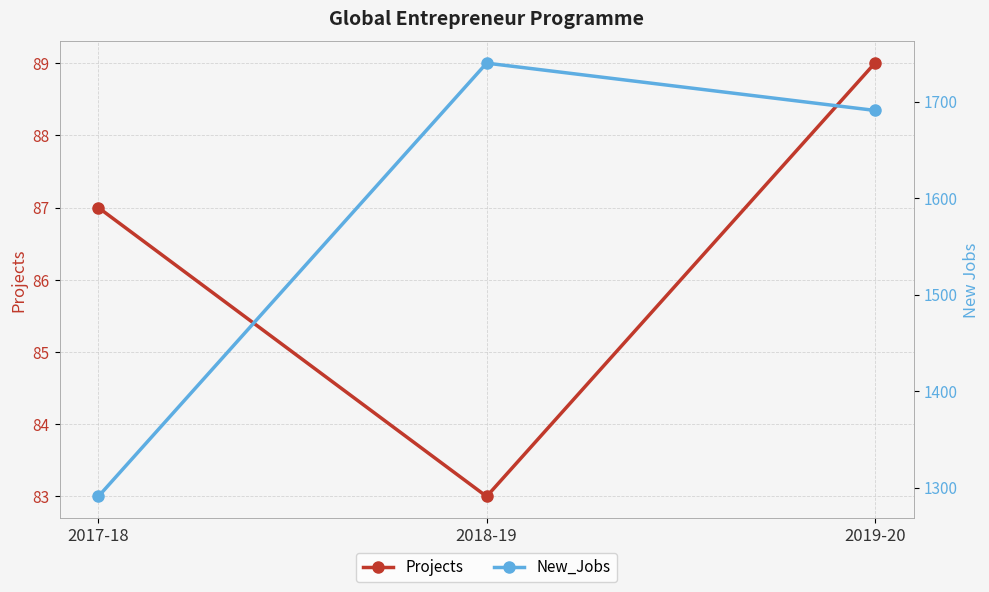

What is the value of the New_Jobs point at the 1st from the left?

1291